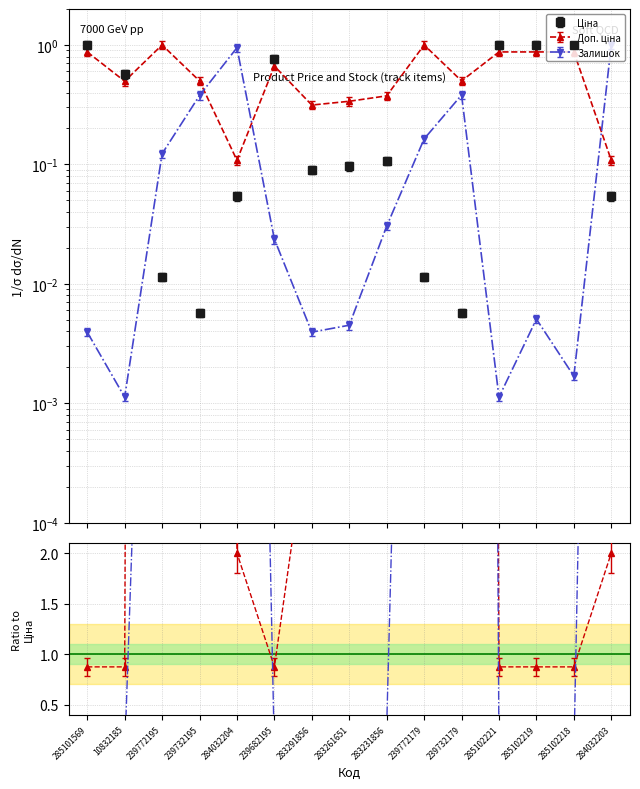

True or false: Доп. ціна has a value of 0.5 at 239732179.

True